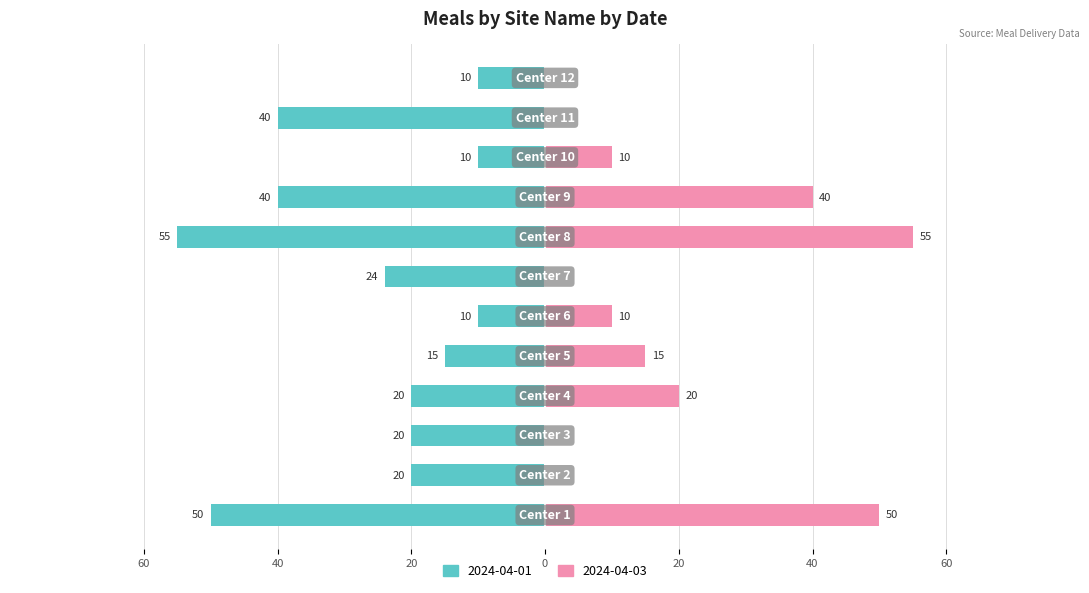

At how many categories does at least one series exceed -3?

12